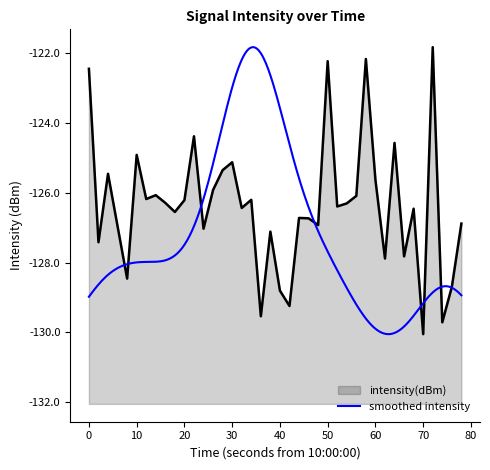

At which label does intensity(dBm) reach its minimum?

70